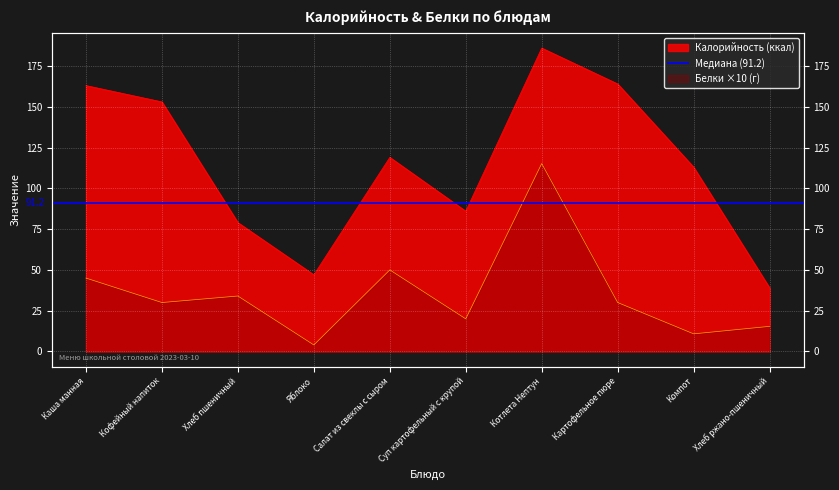

What is the difference between the Белки values at Картофельное пюре and Суп картофельный с крупой?

10.0